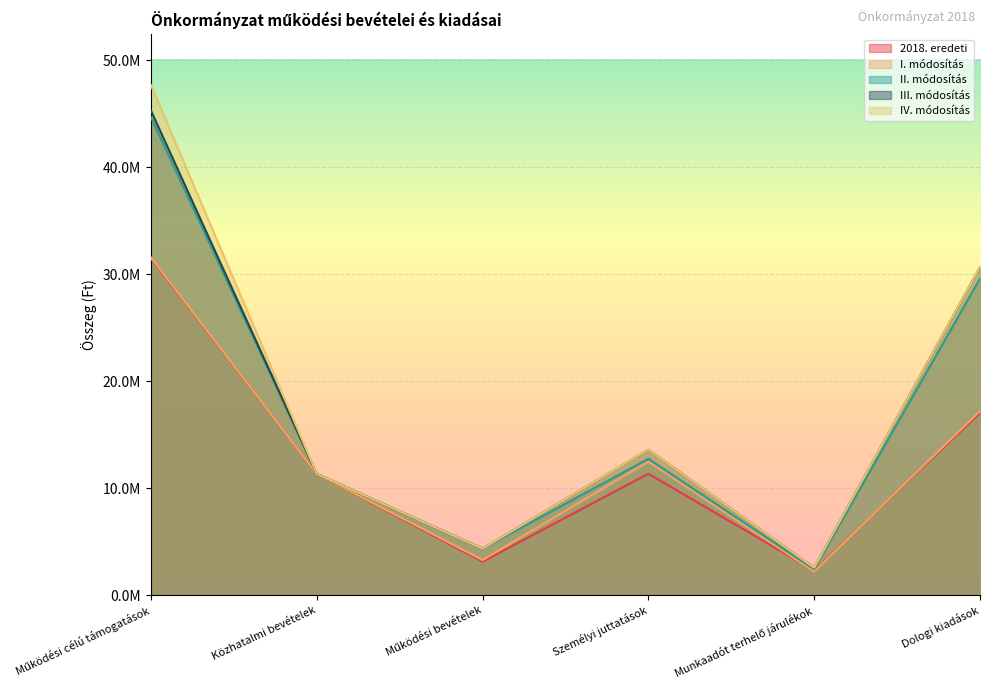

What is the difference between the I. módosítás values at Munkaadót terhelő járulékok and Közhatalmi bevételek?

9115129